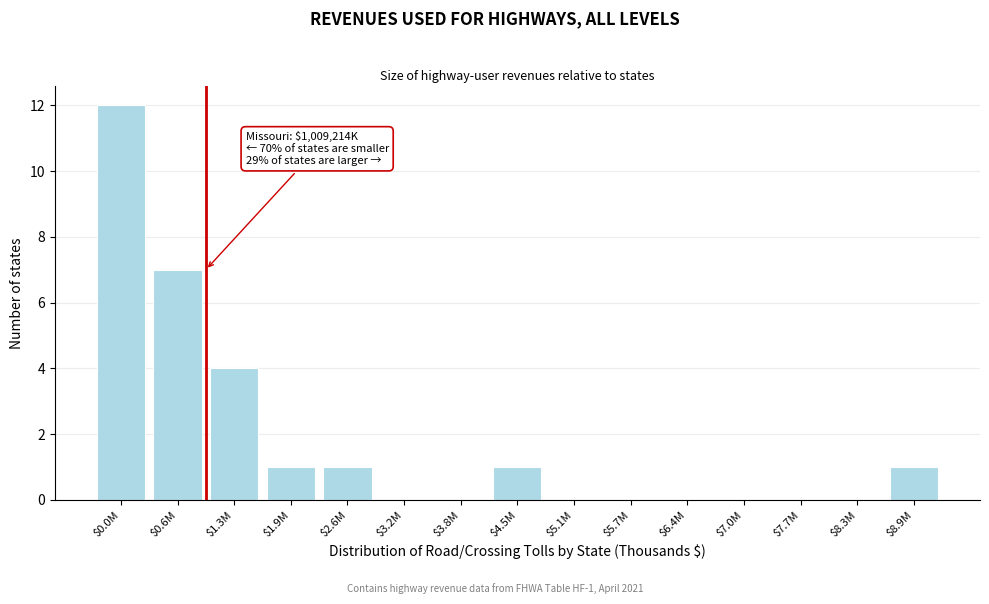

At which label is the value closest to 6?

$0.6M